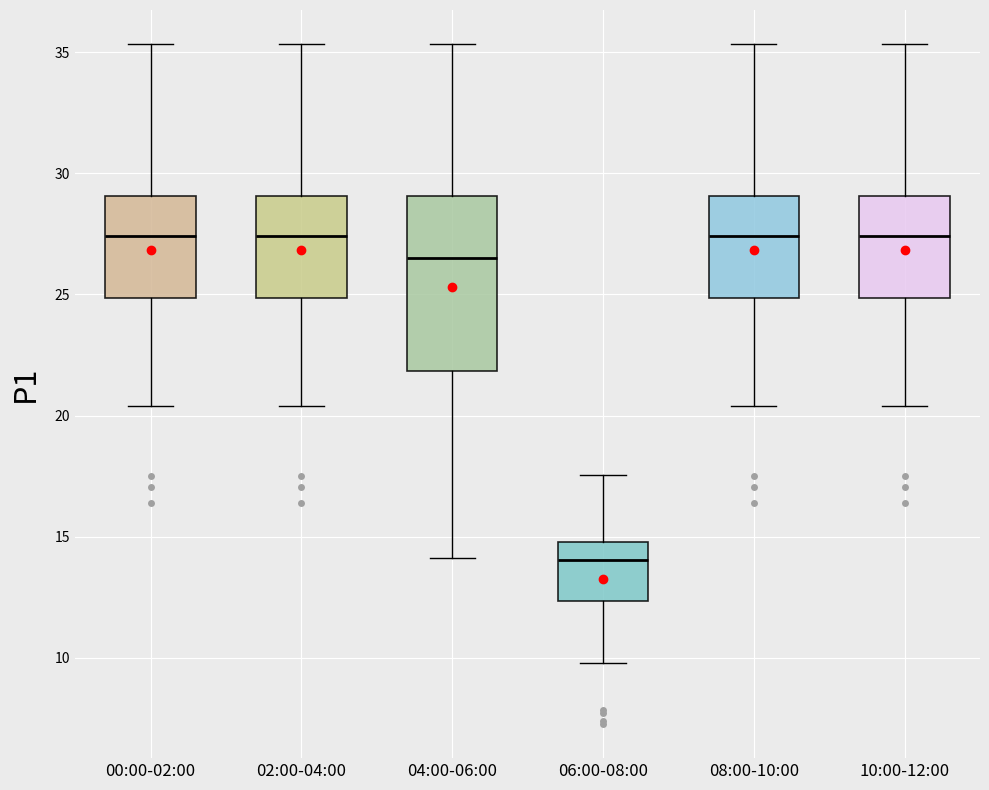

Reading left to right, read every box against the y-axis: the position of its median line, the range the box covers, and the ends of its whiskers. The values are not printed on the chart, so give them approximately, as read against the axis.

00:00-02:00: median 27.5, box 25.0 to 29.0, whiskers 20.5 to 35.5
02:00-04:00: median 27.5, box 25.0 to 29.0, whiskers 20.5 to 35.5
04:00-06:00: median 26.5, box 22.0 to 29.0, whiskers 14.0 to 35.5
06:00-08:00: median 14.0, box 12.5 to 15.0, whiskers 10.0 to 17.5
08:00-10:00: median 27.5, box 25.0 to 29.0, whiskers 20.5 to 35.5
10:00-12:00: median 27.5, box 25.0 to 29.0, whiskers 20.5 to 35.5